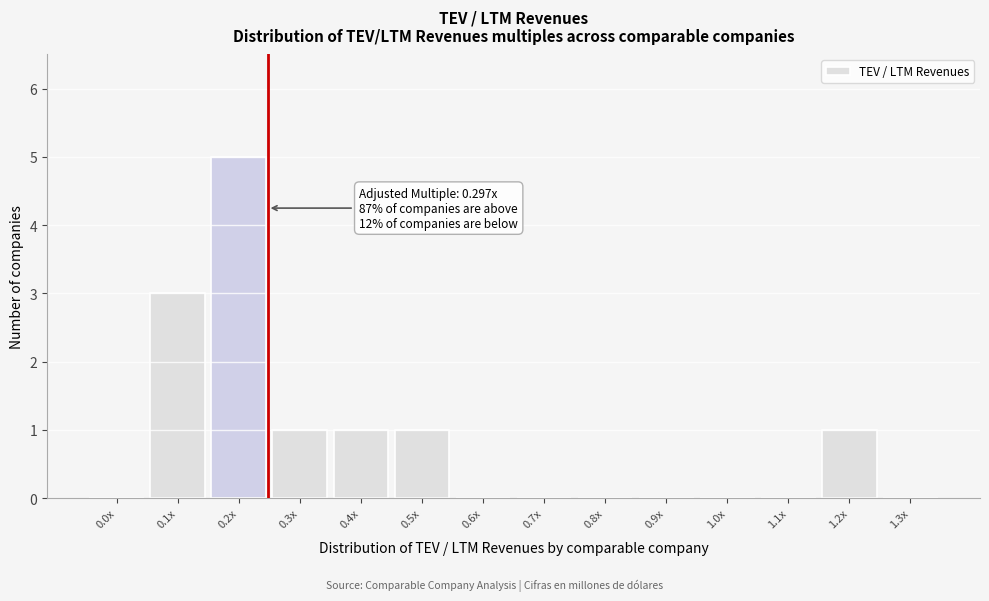

Reading left to right, extract all data points from this chart.

0.0x=0	0.1x=3	0.2x=5	0.3x=1	0.4x=1	0.5x=1	0.6x=0	0.7x=0	0.8x=0	0.9x=0	1.0x=0	1.1x=0	1.2x=1	1.3x=0